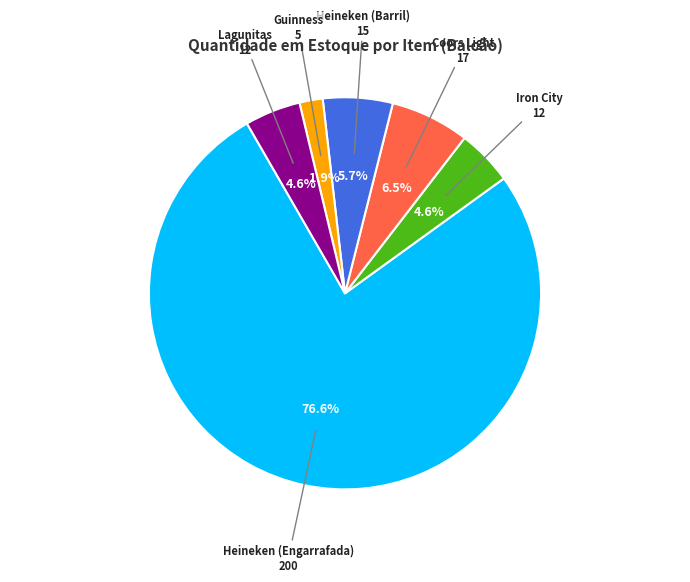

Is it true that Heineken (Barril) is 6% of the pie?

True